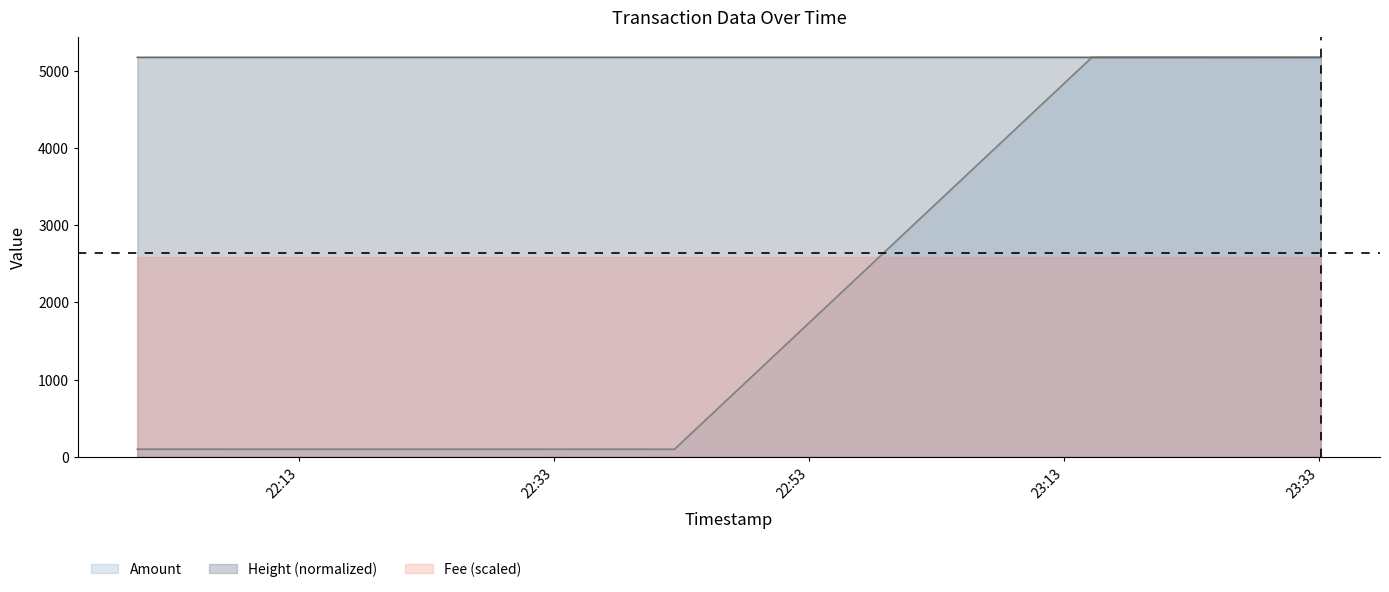

At how many categories does at least one series exceed 5017?

4